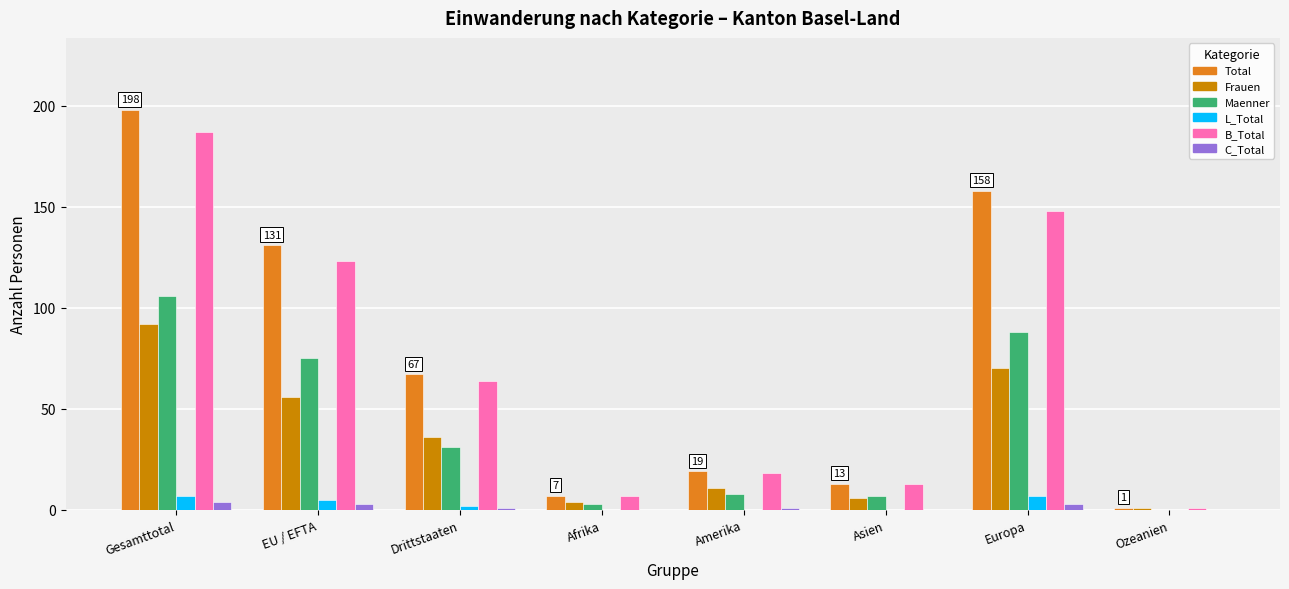

Is the value of L_Total at EU / EFTA greater than the value of Maenner at EU / EFTA?

No